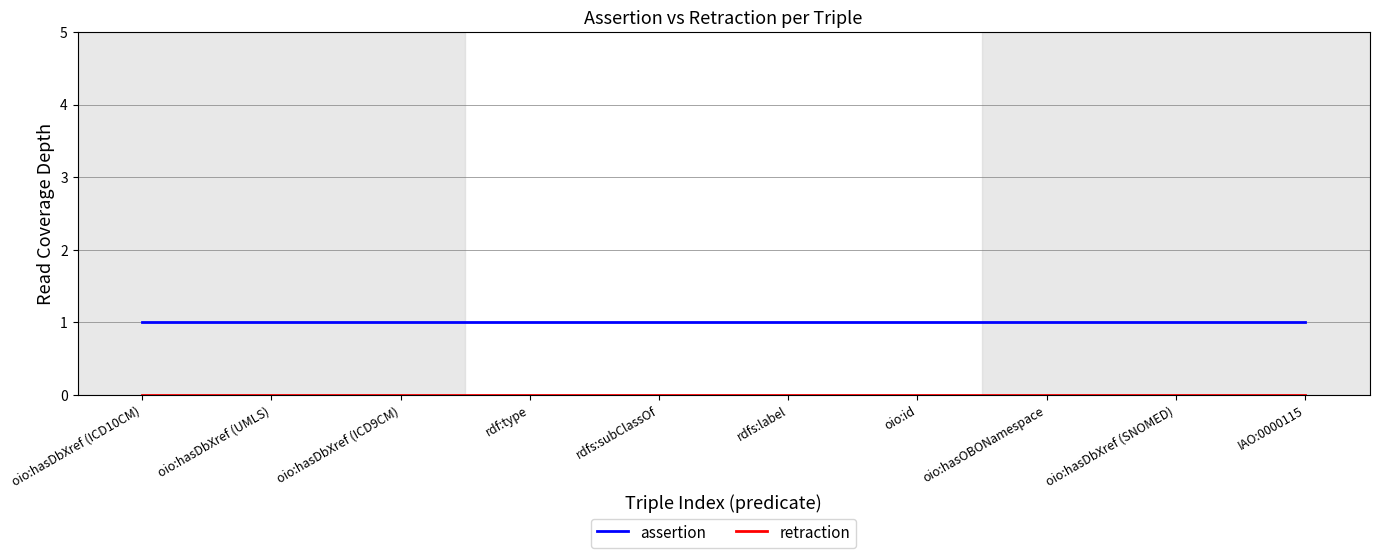

What position from the left is oio:hasDbXref (SNOMED)?

9